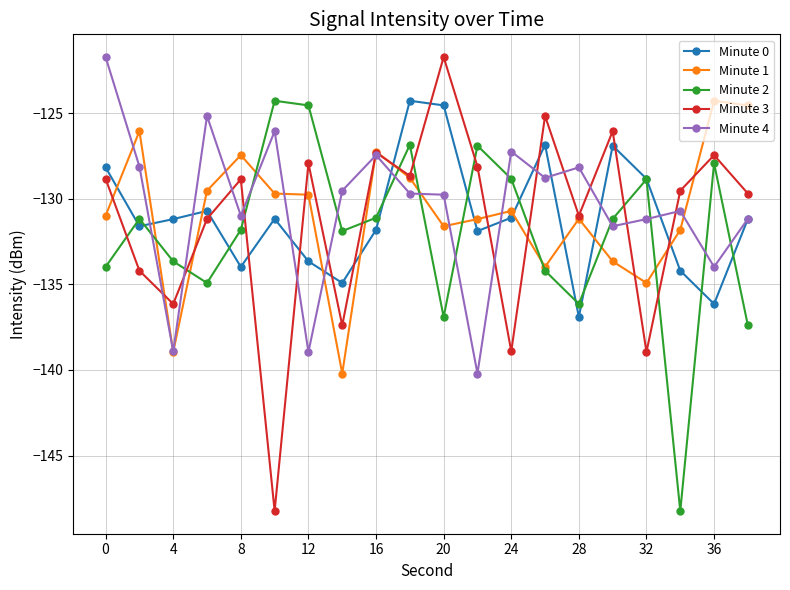

Which series has the largest range (max minus min)?

Minute 3